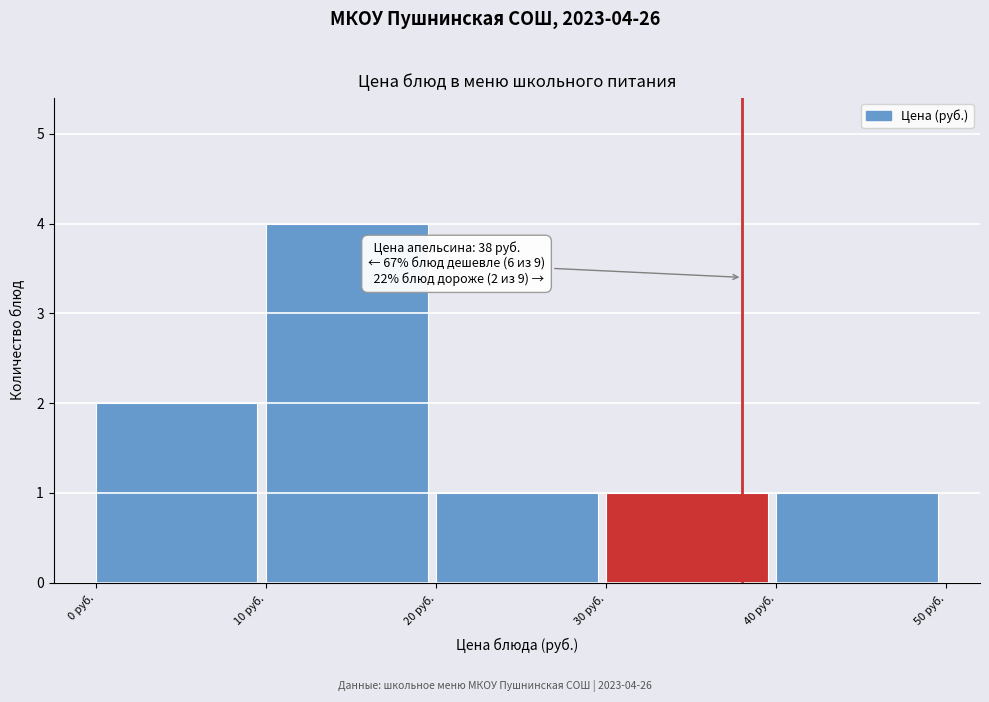

Over which range of the x-axis is the bar tallest?

10 to 20